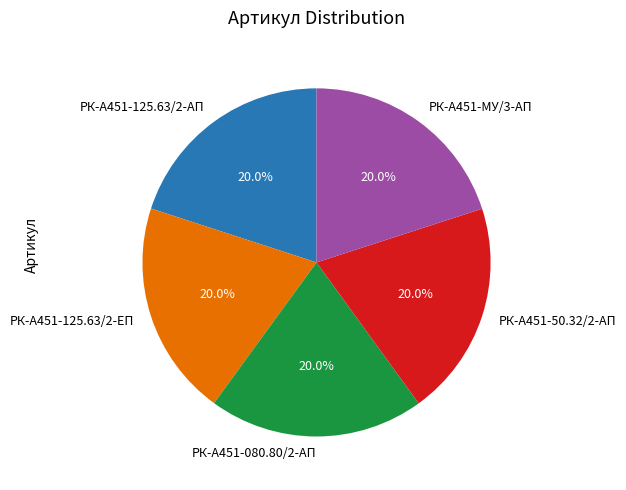

Combined, what portion of the pie is РК-А451-125.63/2-АП and РК-А451-50.32/2-АП?

40.0%